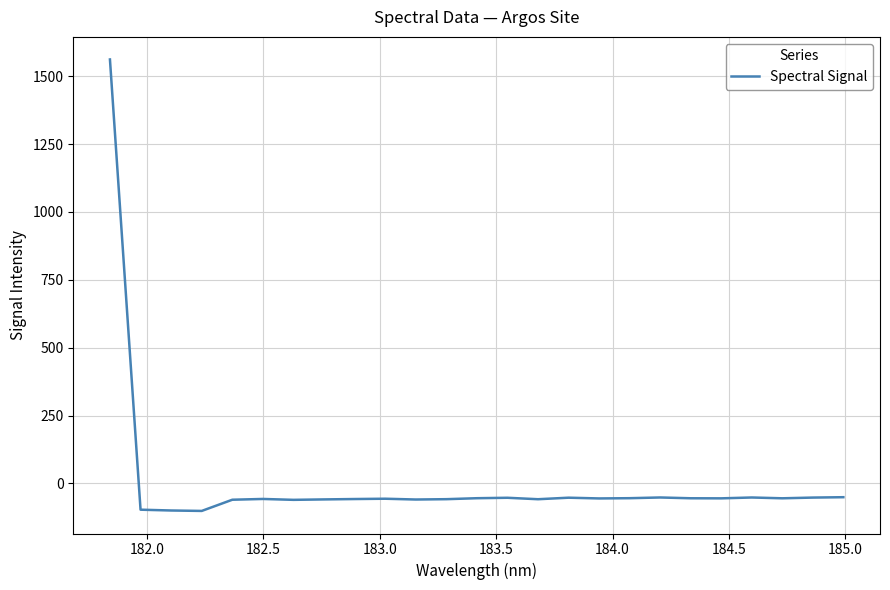

What is the greatest value displayed?

1561.8